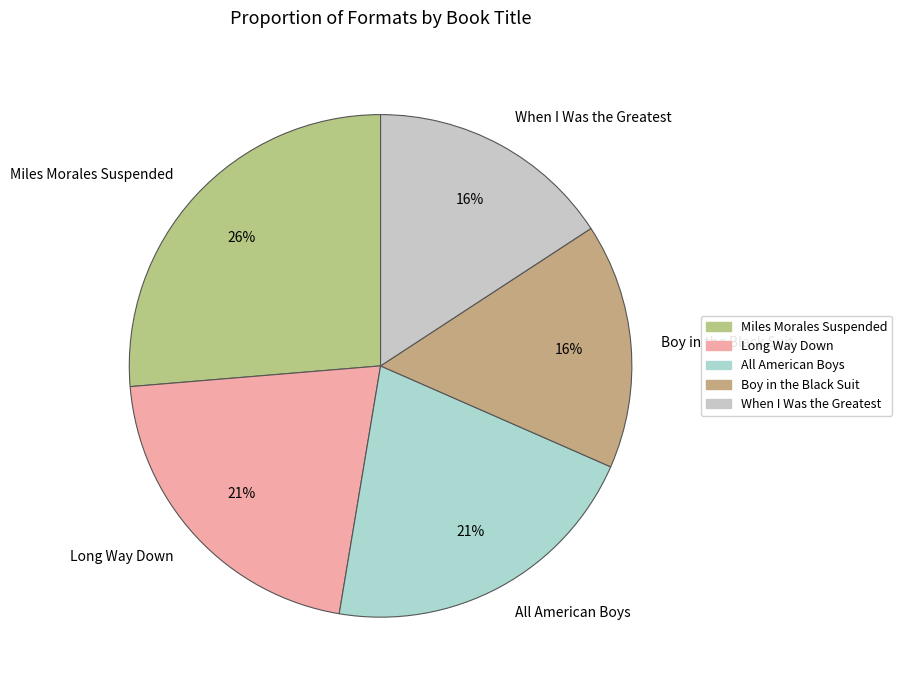

Is the sum of Miles Morales Suspended and All American Boys greater than half?

No